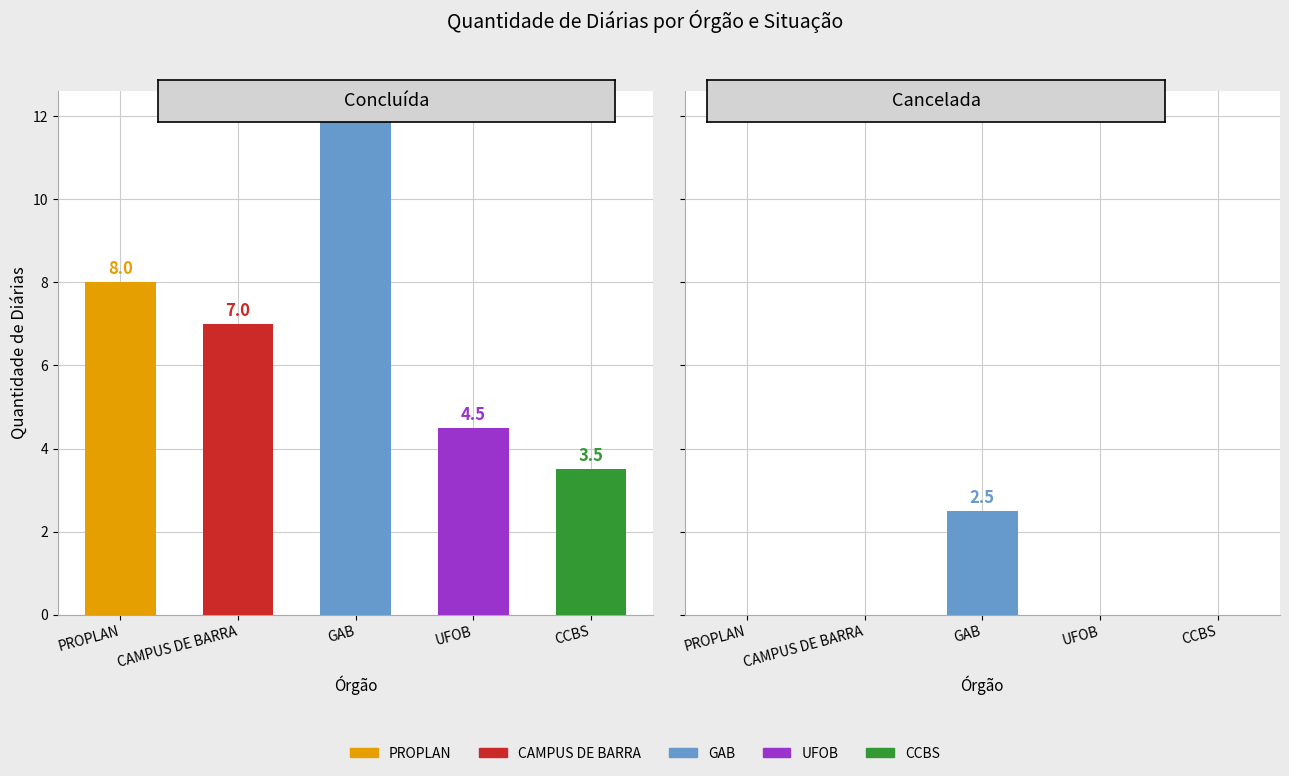

What is the difference between the second highest and second lowest values in the Concluída series?

3.5